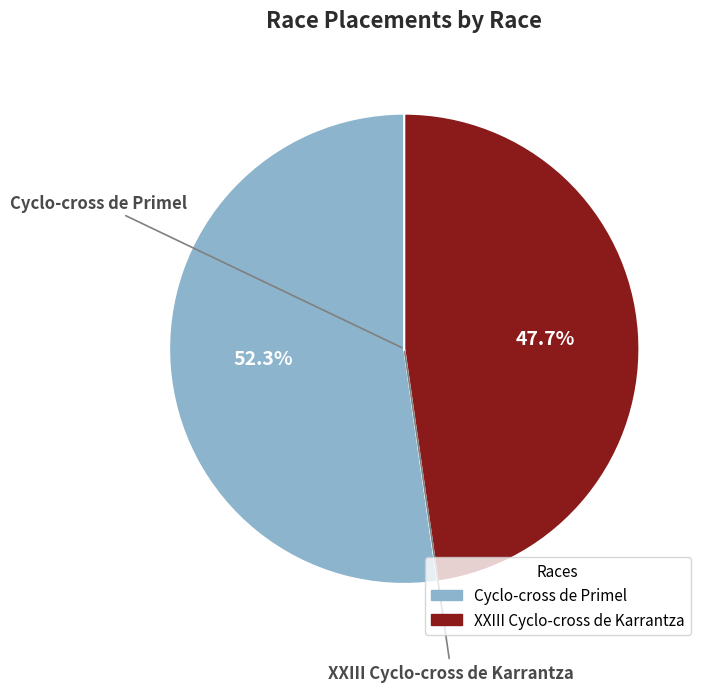

Approximately how many times larger is the value at XXIII Cyclo-cross de Karrantza compared to Cyclo-cross de Primel?

0.9